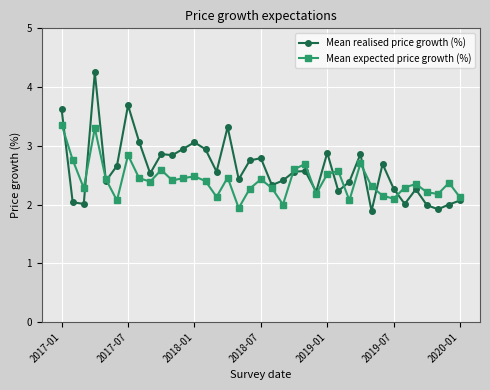

Which series has the widest spread of values?

Mean realised price growth (%)